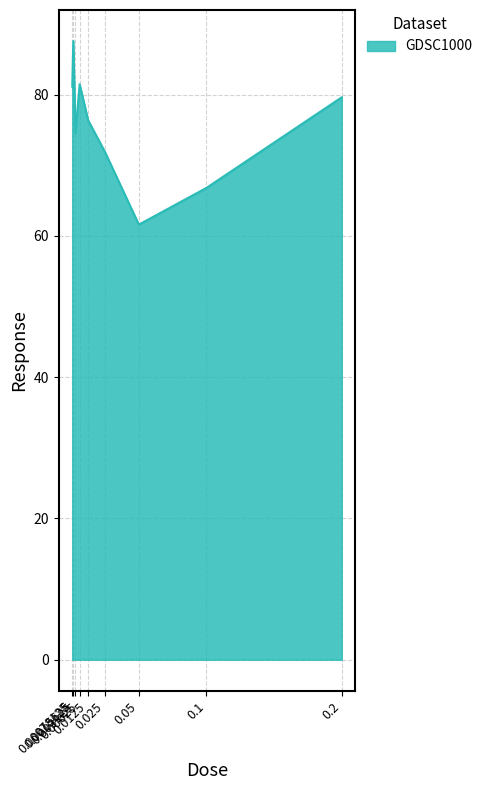

Which category has the highest value across all series?

0.0015625